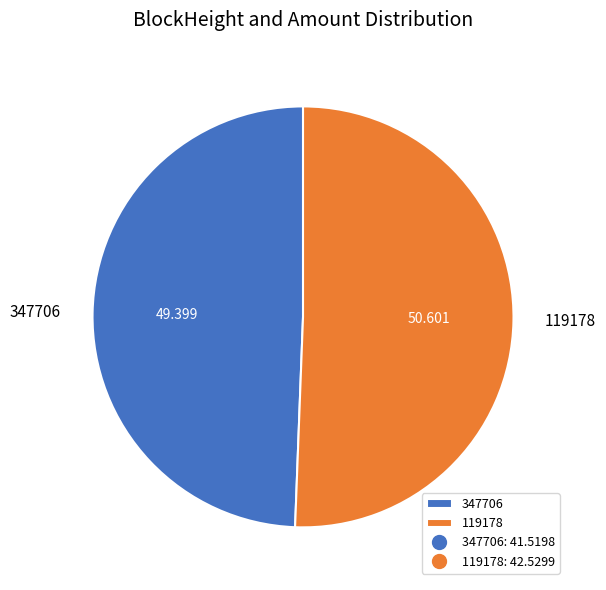

Is 119178 the majority of the pie?

Yes